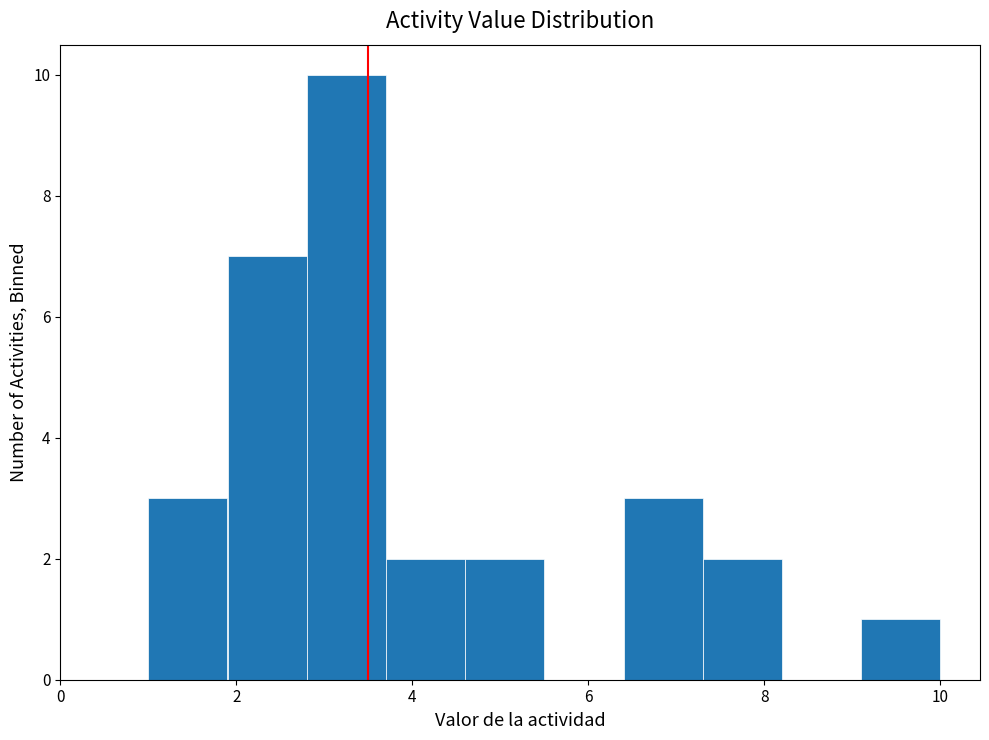

Reading left to right, list every bar in this chart as the range it spans on the x-axis followed by its height. Neither the bar edges nor the heights are printed on the chart, so give them approximately, as read against the axes.

1.0 to 1.9: 3
1.9 to 2.8: 7
2.8 to 3.7: 10
3.7 to 4.6: 2
4.6 to 5.5: 2
5.5 to 6.4: 0
6.4 to 7.3: 3
7.3 to 8.2: 2
8.2 to 9.1: 0
9.1 to 10.0: 1